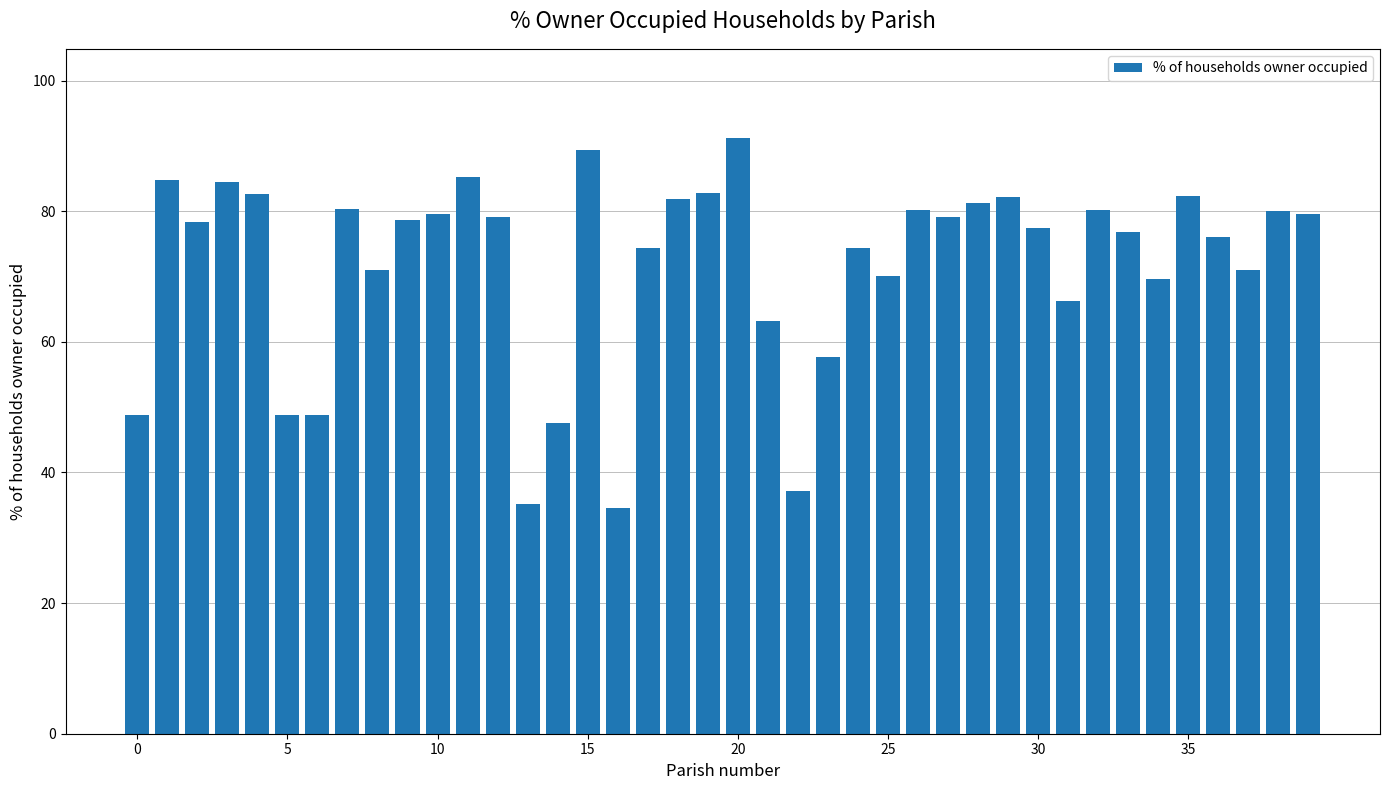

What is the average value?

71.8